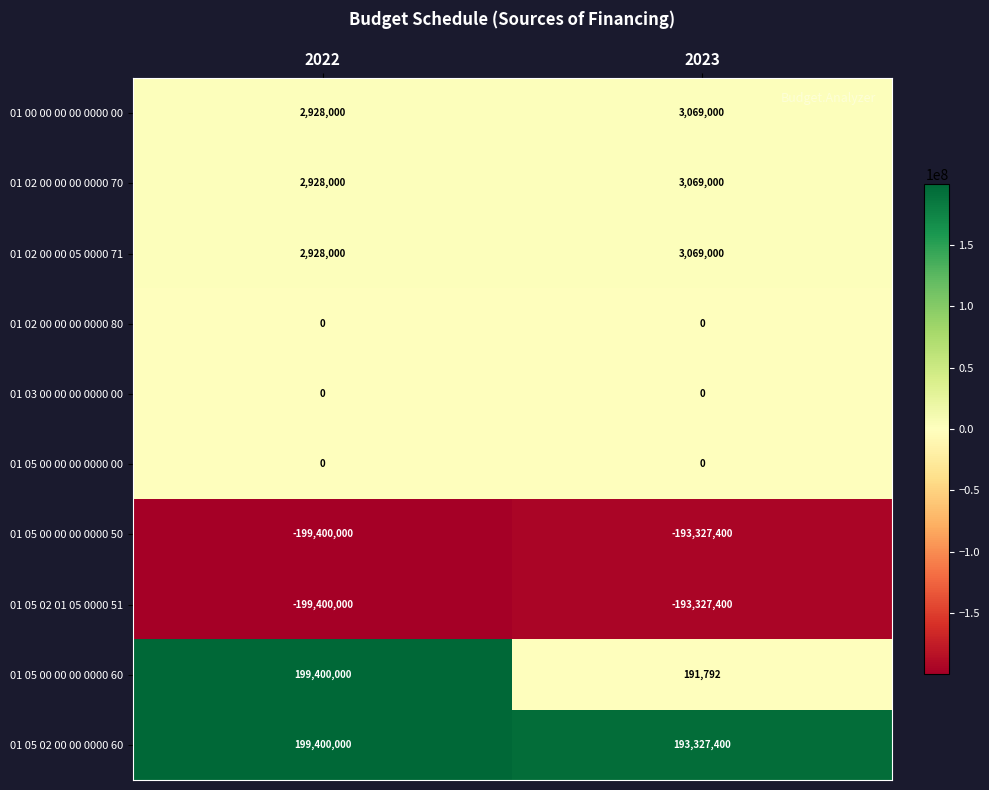

Reading left to right, list all the values displayed in this chart.

01 00 00 00 00 0000 00: 2928000	3069000
01 02 00 00 00 0000 70: 2928000	3069000
01 02 00 00 05 0000 71: 2928000	3069000
01 02 00 00 00 0000 80: 0	0
01 03 00 00 00 0000 00: 0	0
01 05 00 00 00 0000 00: 0	0
01 05 00 00 00 0000 50: -199400000	-193327400
01 05 02 01 05 0000 51: -199400000	-193327400
01 05 00 00 00 0000 60: 199400000	191792
01 05 02 00 00 0000 60: 199400000	193327400